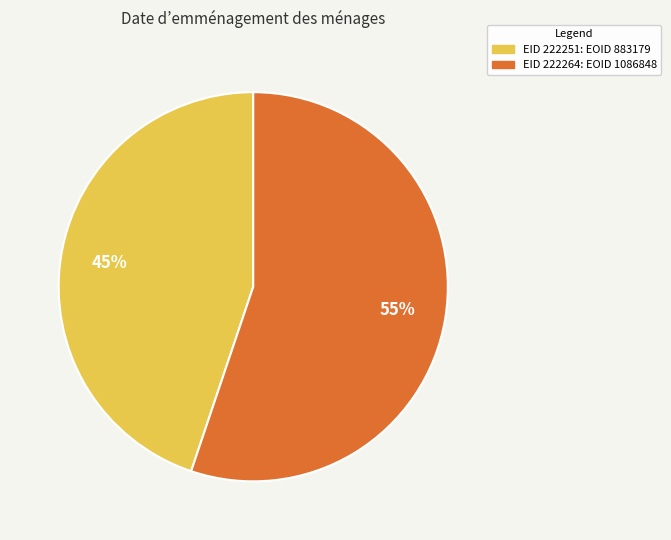

Is there a majority slice in this chart?

Yes